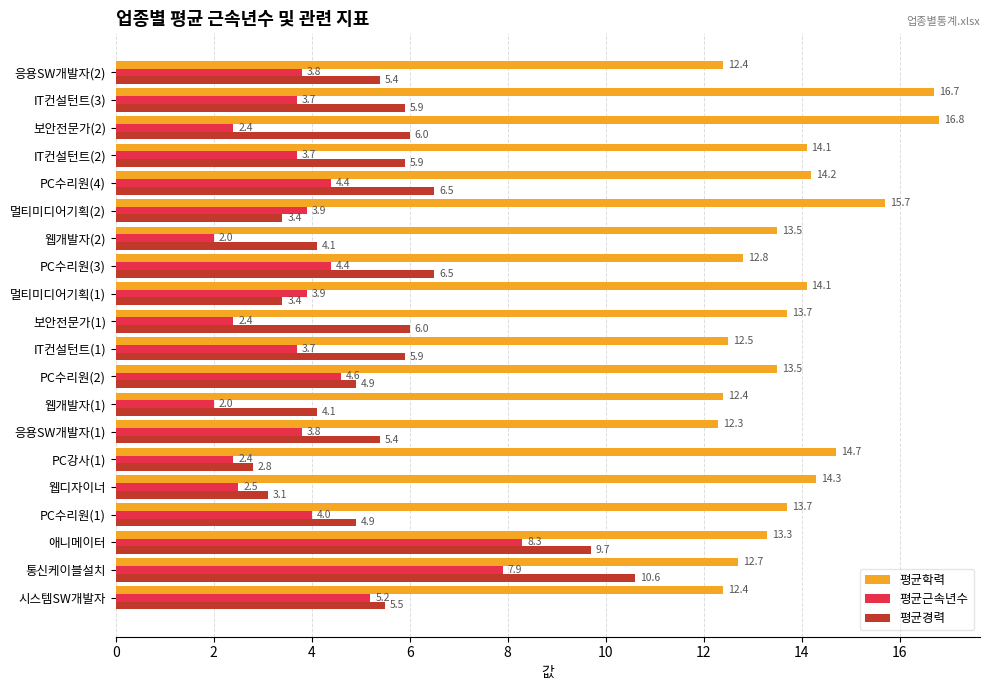

Read the 평균학력 value at 보안전문가(1).

13.7